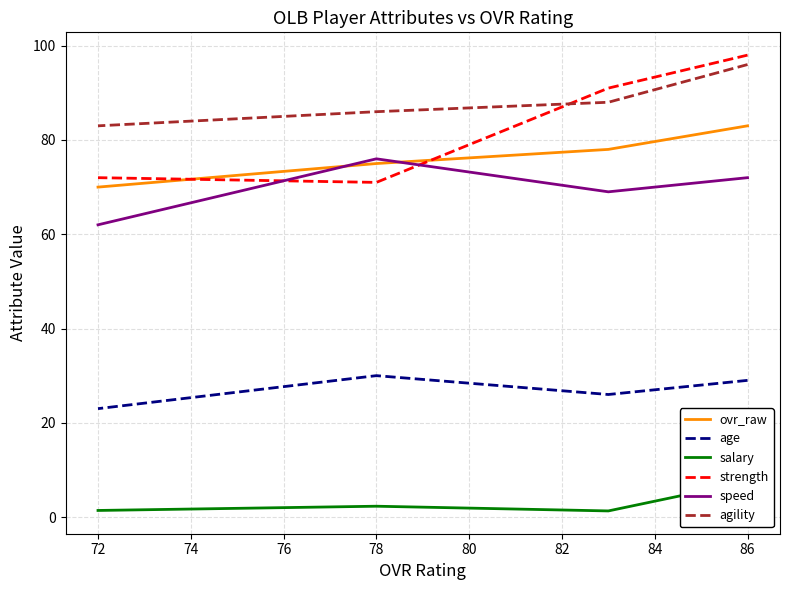

Which series has the largest total across all categories?

agility